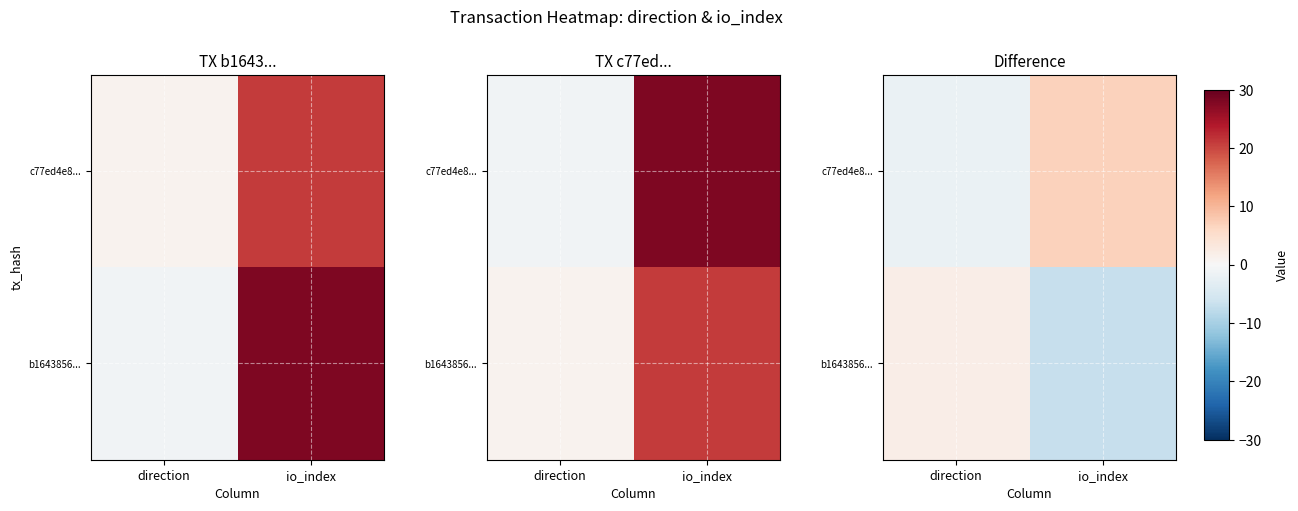

How many positive values does the b1643856... series have?

1